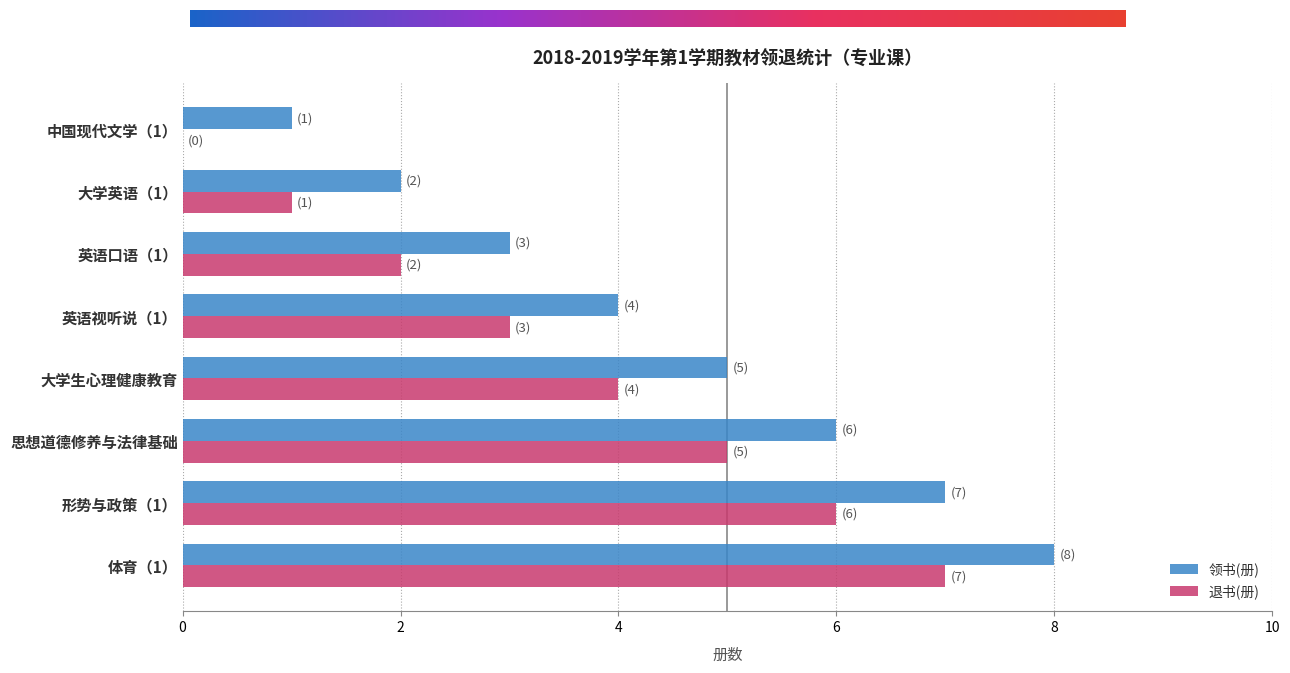

The 领书(册) series shows 2 at 大学英语（1）. True or false?

True